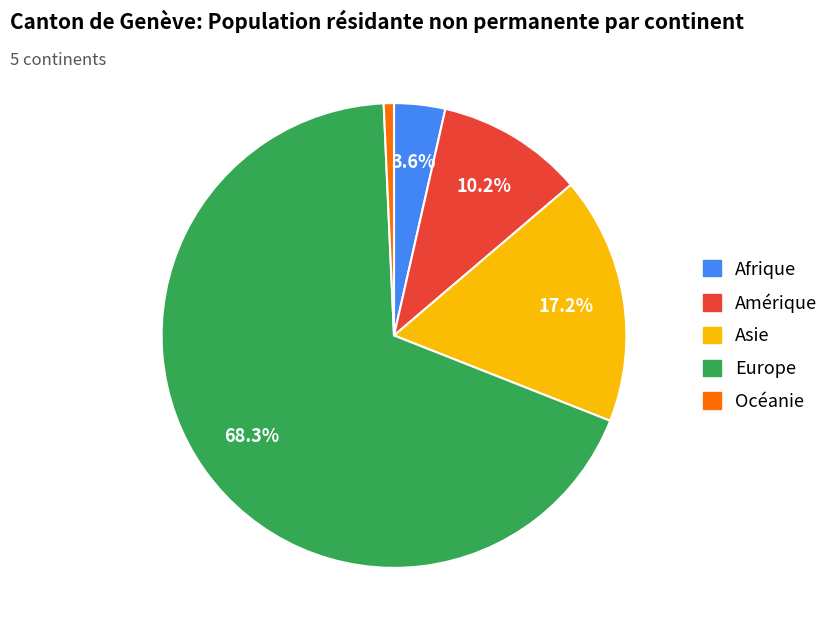

To the nearest percent, what percentage of the pie is Asie?

17%